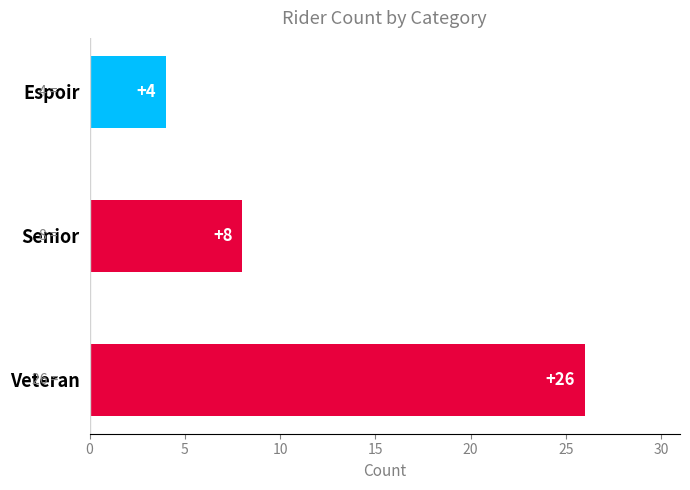

How many values are between 4 and 26?

3